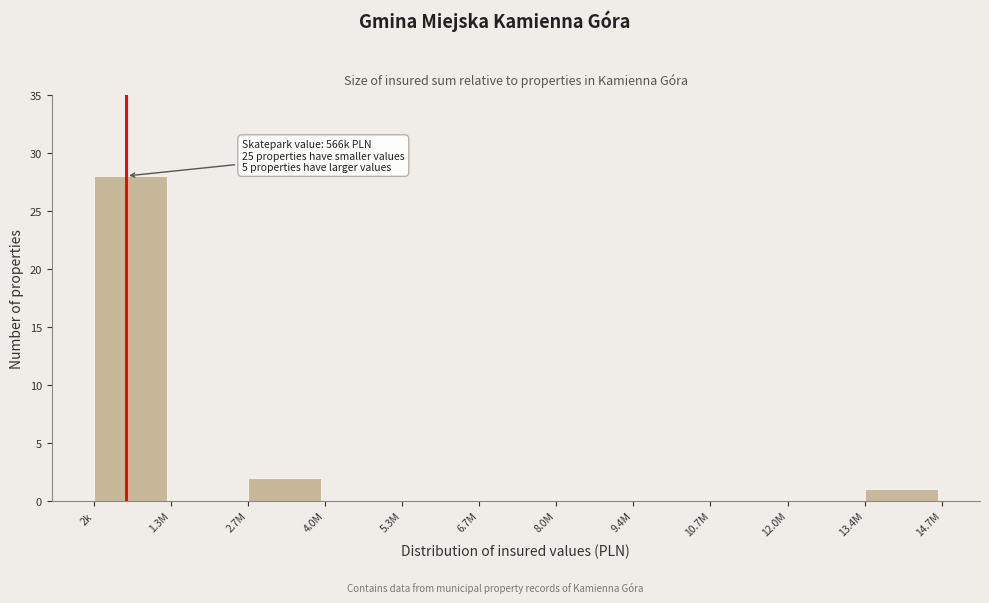

Reading left to right, list all the values displayed in this chart.

2k=28	1.3M=0	2.7M=2	4.0M=0	5.3M=0	6.7M=0	8.0M=0	9.4M=0	10.7M=0	12.0M=0	13.4M=1